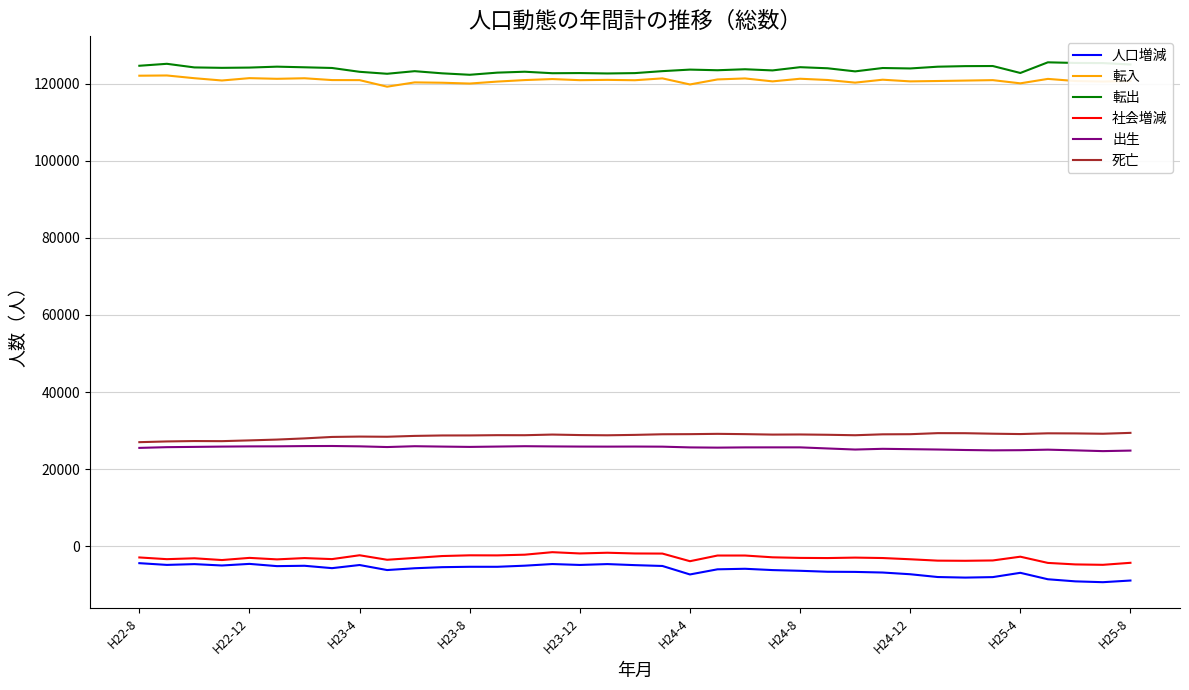

True or false: 死亡 has more than 2 interior local peaks.

True